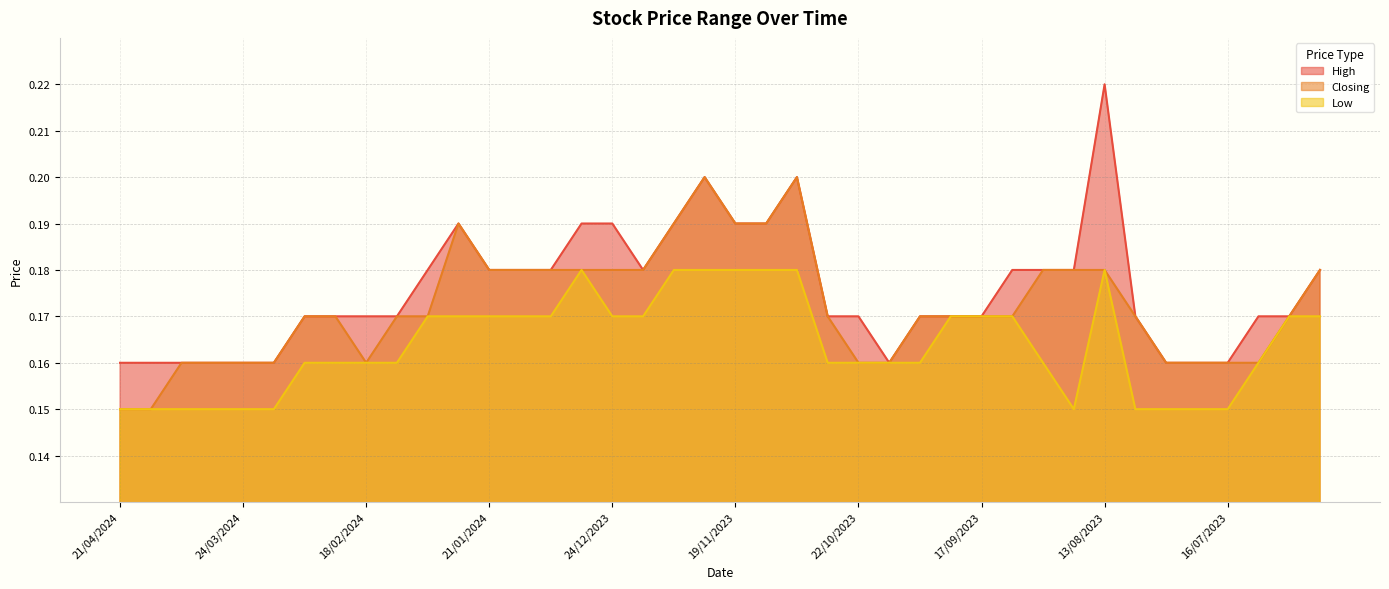

Where is the first local maximum for High?

28/01/2024